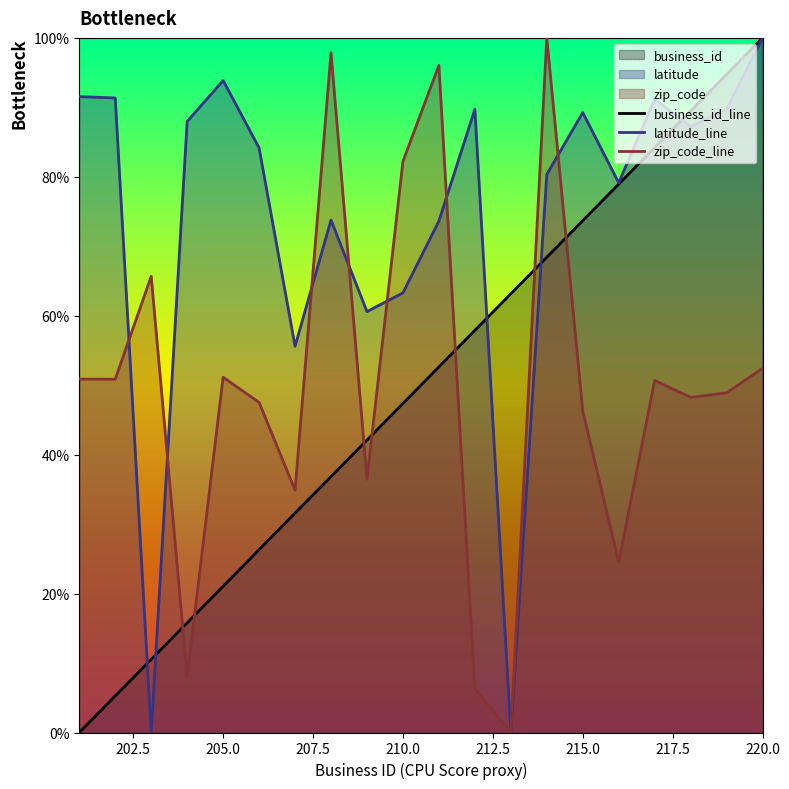

How many lines are shown in the chart?

3